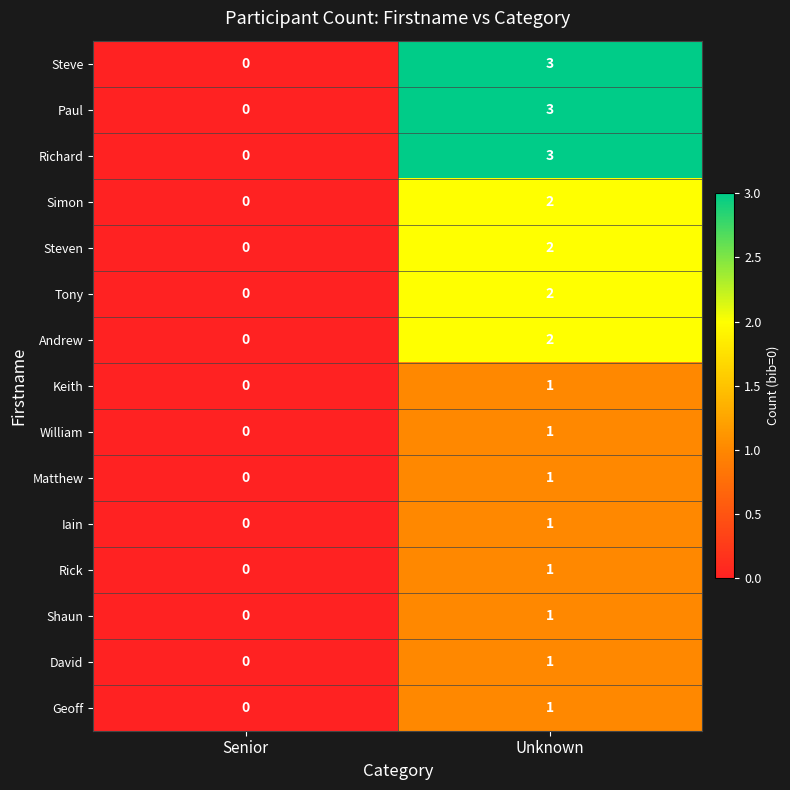

How many data points does each series have?

2